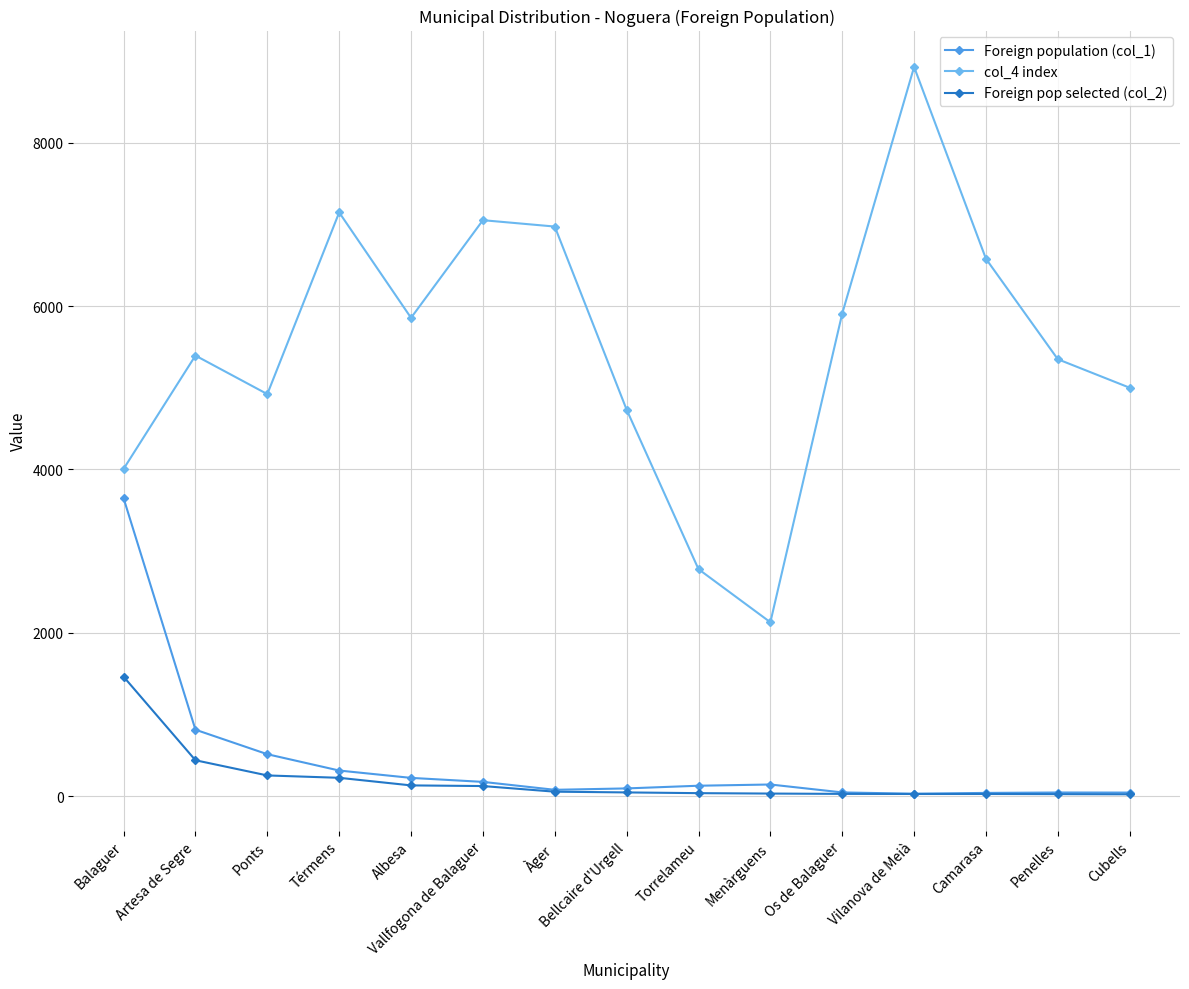

Which category has the highest value across all series?

Vilanova de Meià